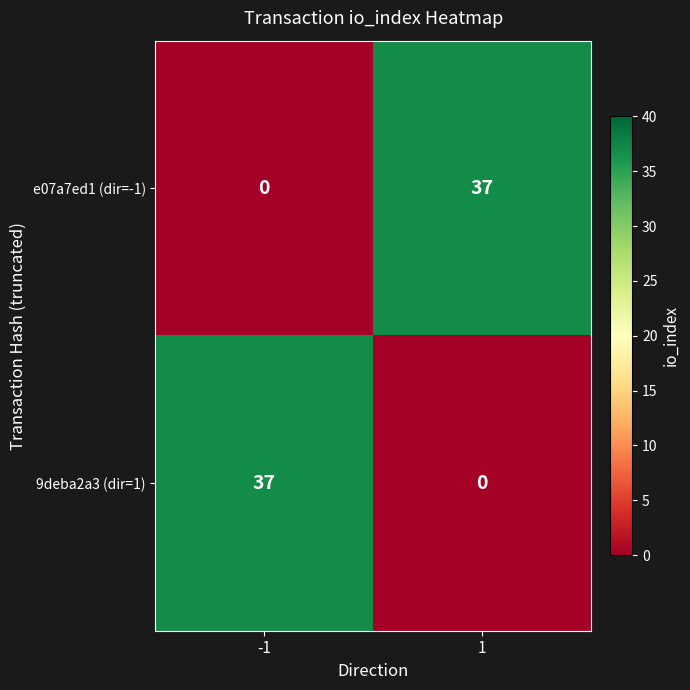

What is the greatest value displayed?

37